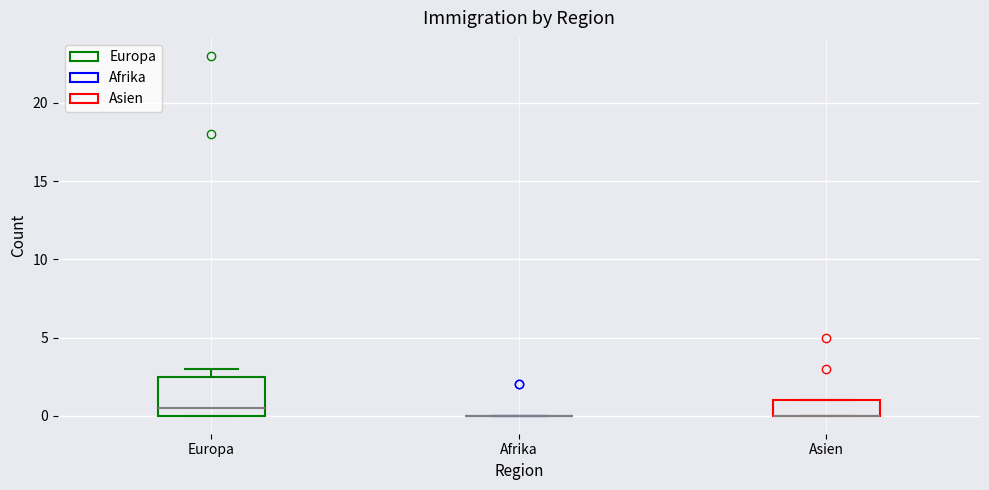

Which box is the tallest, from its lower edge to its upper edge?

Europa